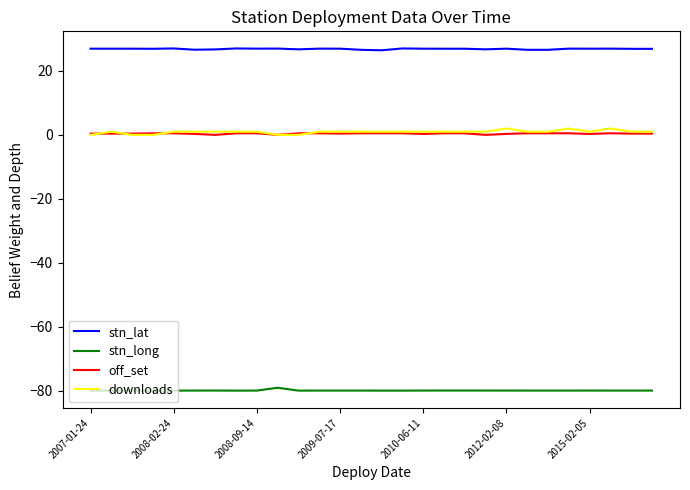

What is the greatest value displayed?

27.1